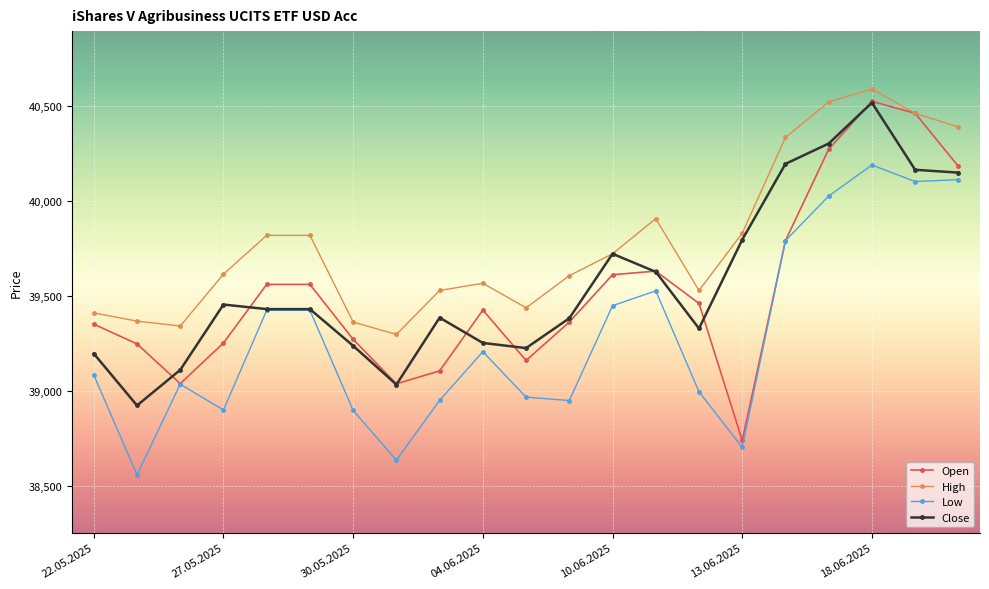

What is the maximum value shown in the chart?

40589